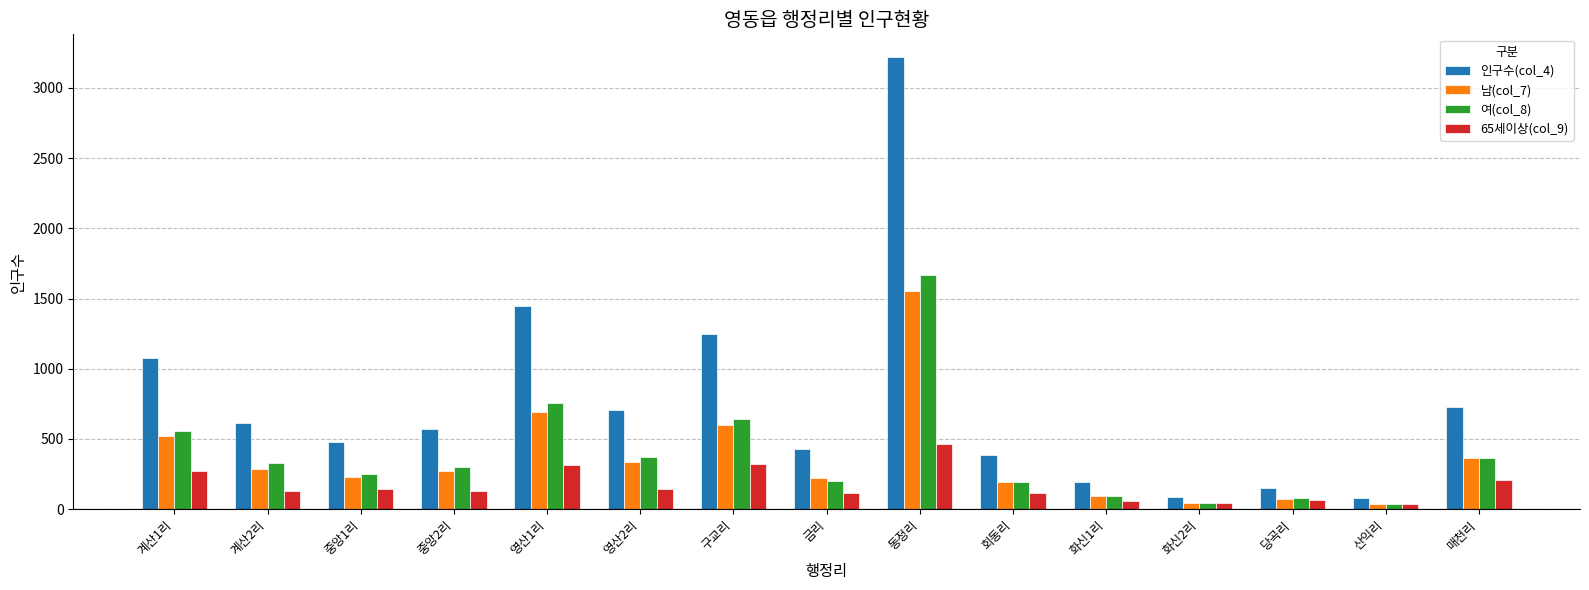

Which series has the largest range (max minus min)?

인구수(col_4)